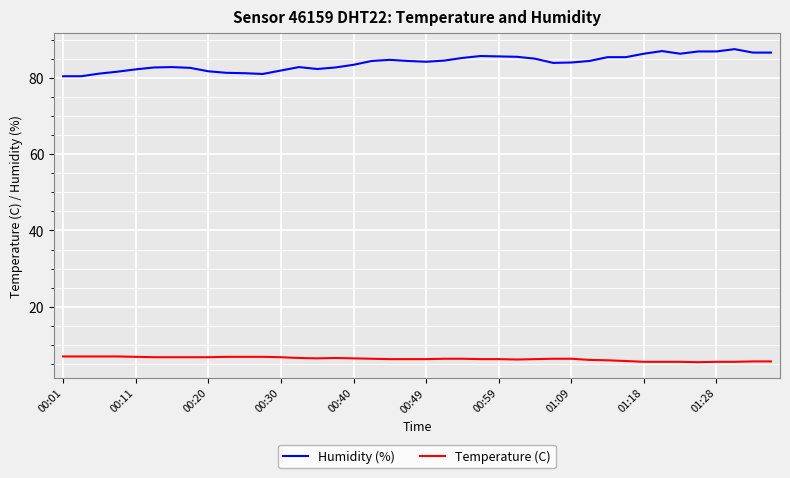

List the series in order of their peak value, highest first.

Humidity (%), Temperature (C)